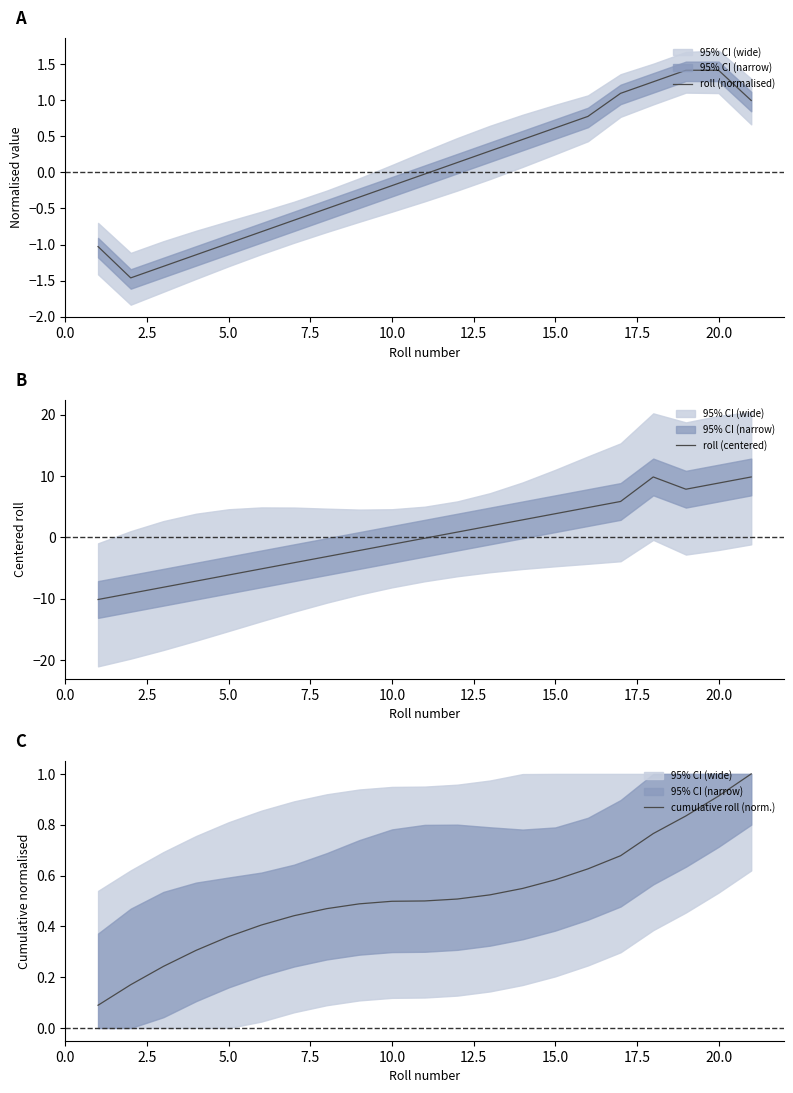

The value of roll (normalised) at 10.0 is -0.3. True or false?

False